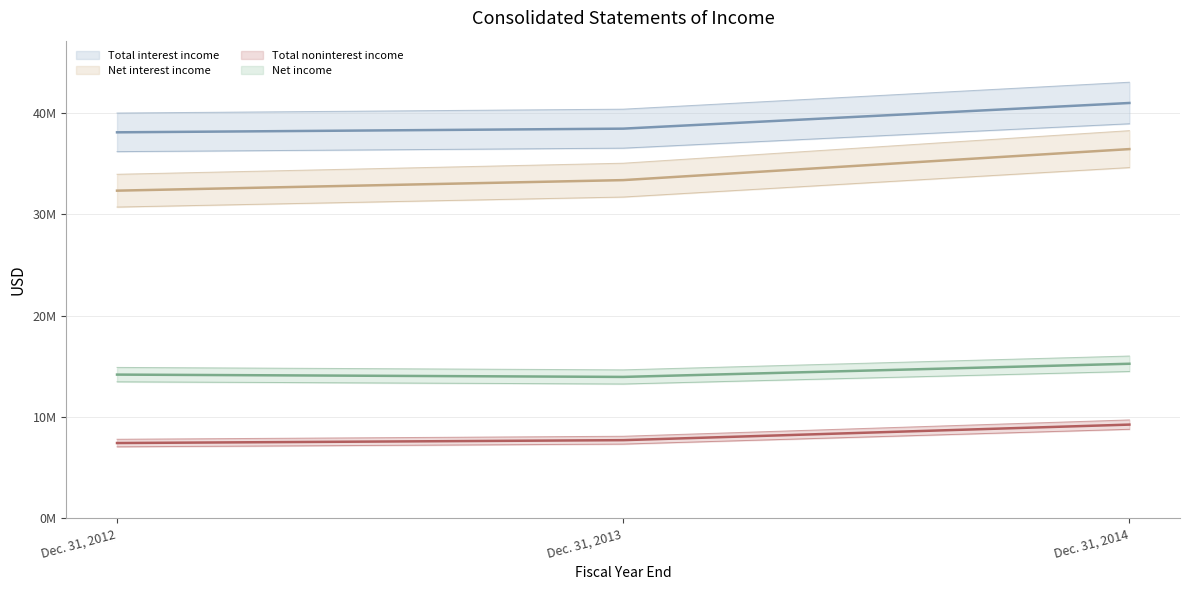

The Net income series shows 13473192.6 at Dec. 31, 2012. True or false?

True